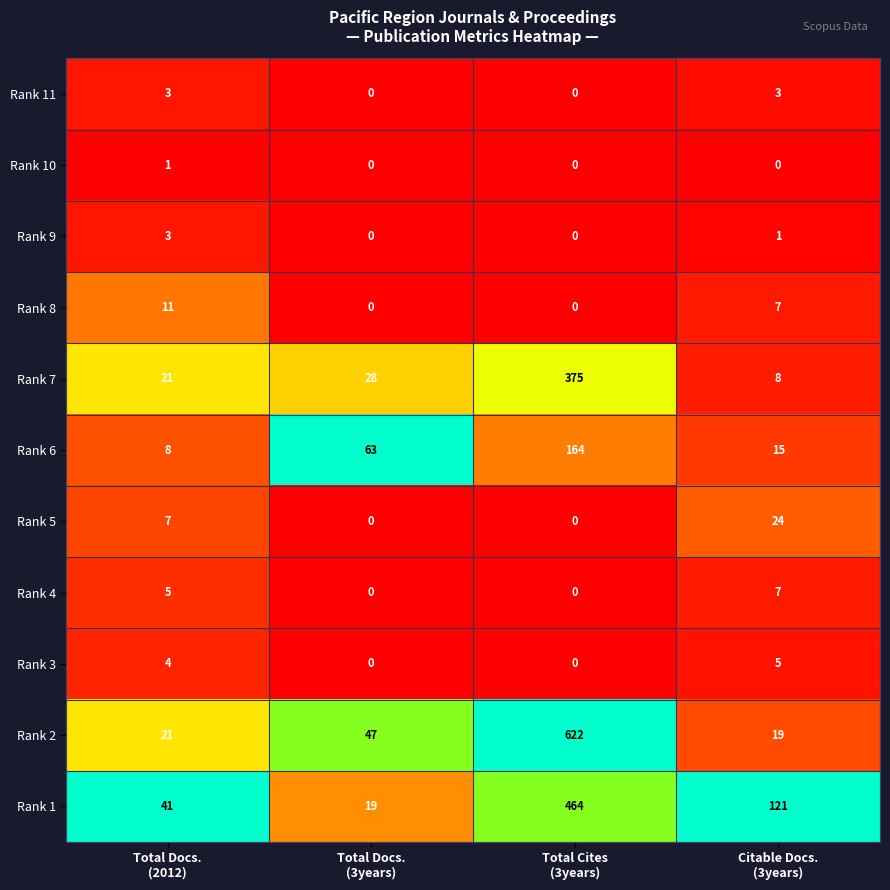

What is the highest value of the Rank 6 series?

164